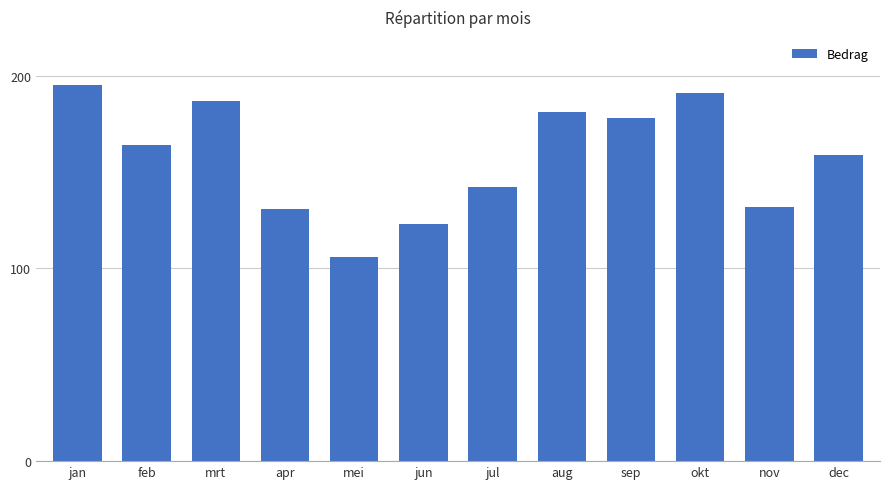

Does the chart contain stacked bars?

No